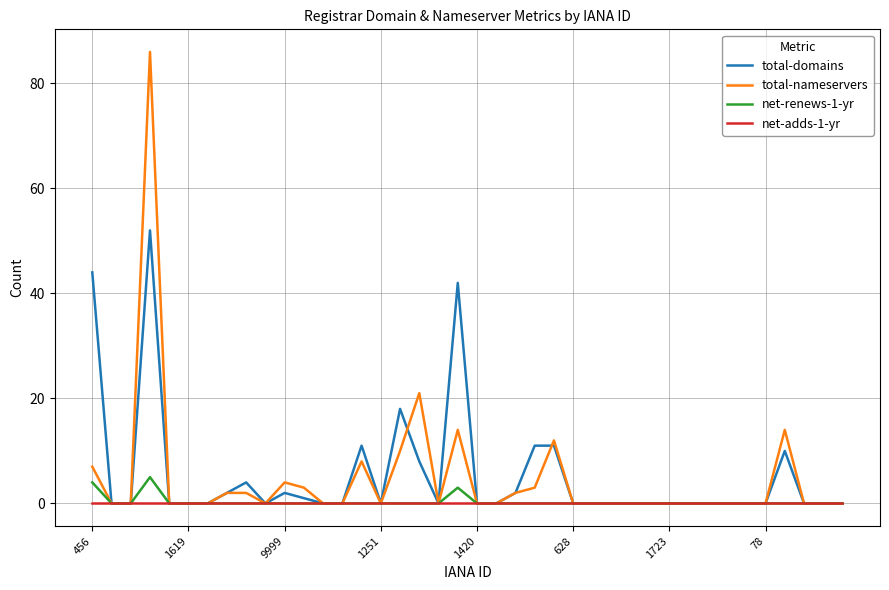

Rank the series by their maximum value, from highest to lowest.

total-nameservers, total-domains, net-renews-1-yr, net-adds-1-yr